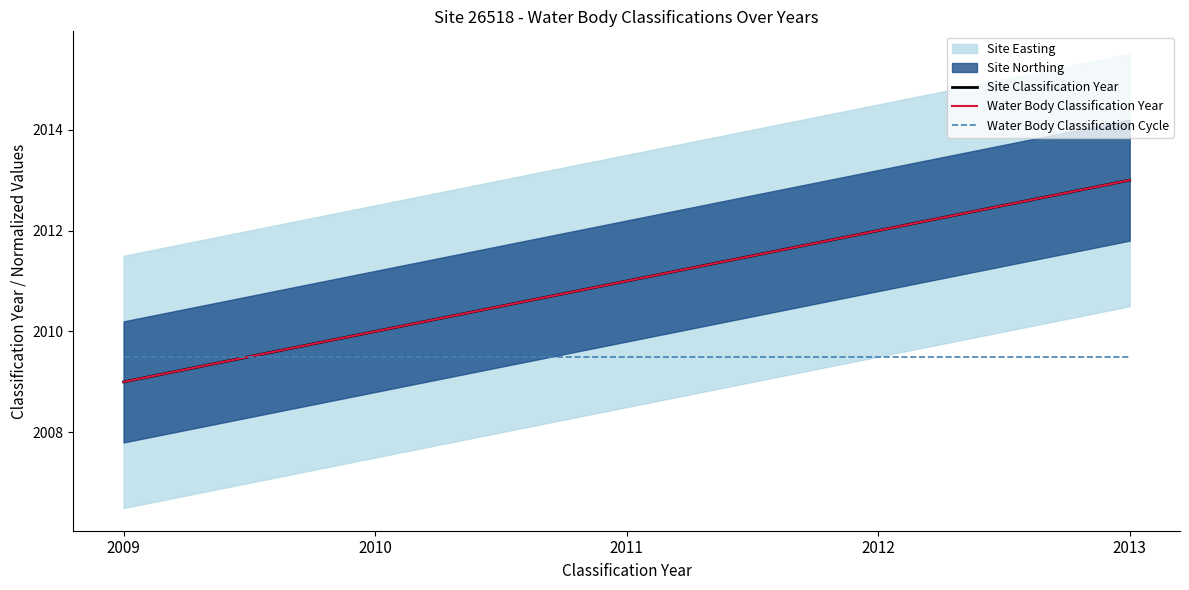

What is the spread (max minus min) of values at 2009?

0.5